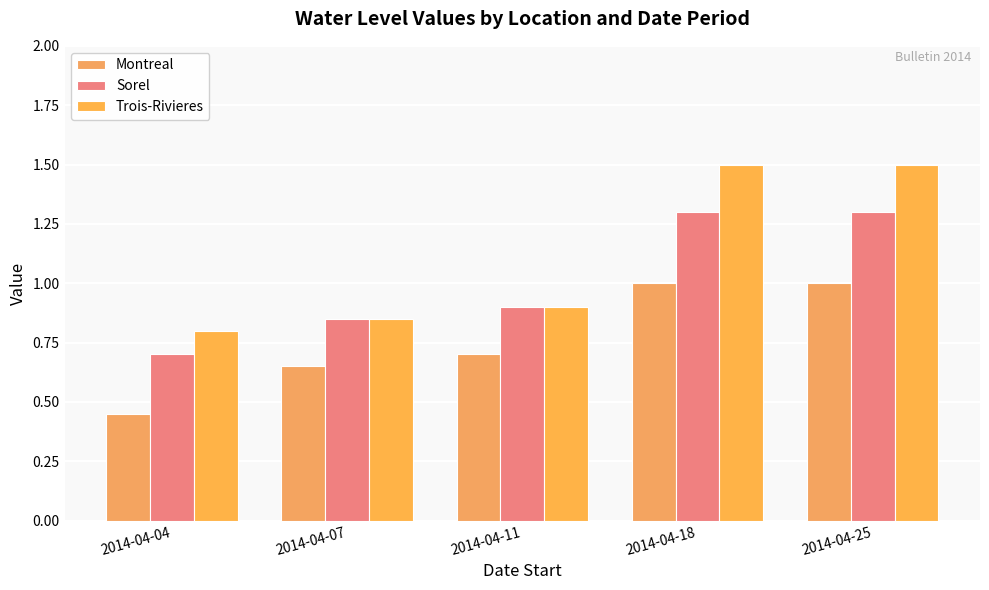

Rank the series by their average value, from lowest to highest.

Montreal, Sorel, Trois-Rivieres